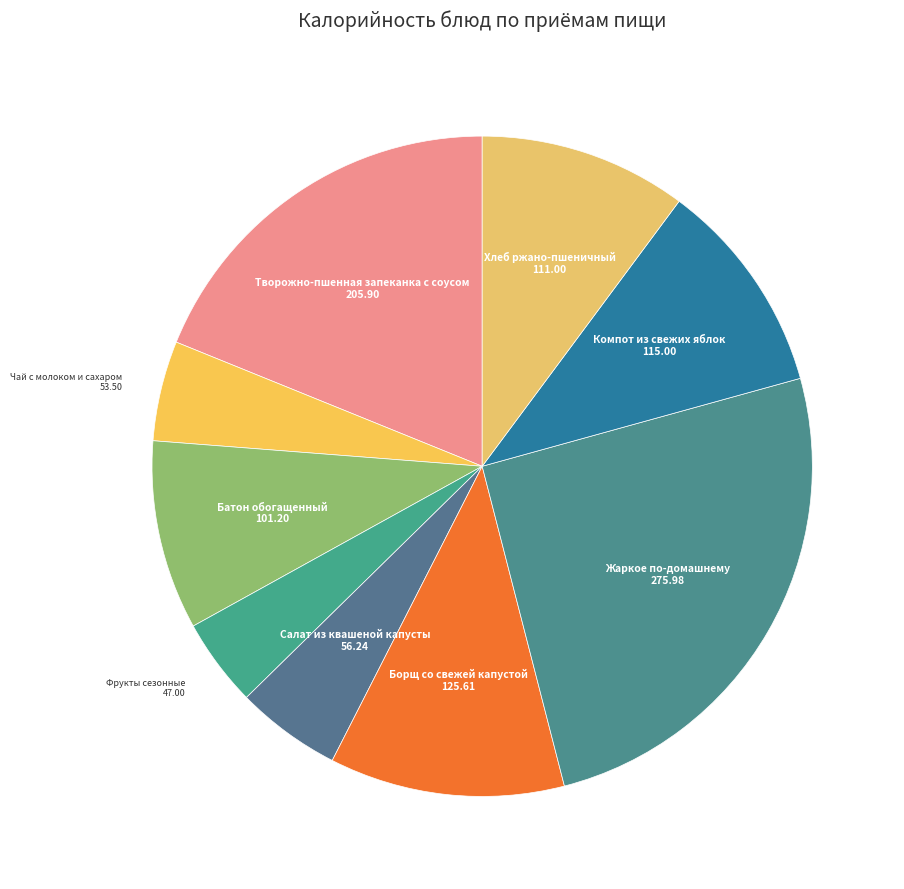

How many segments does this pie chart have?

9